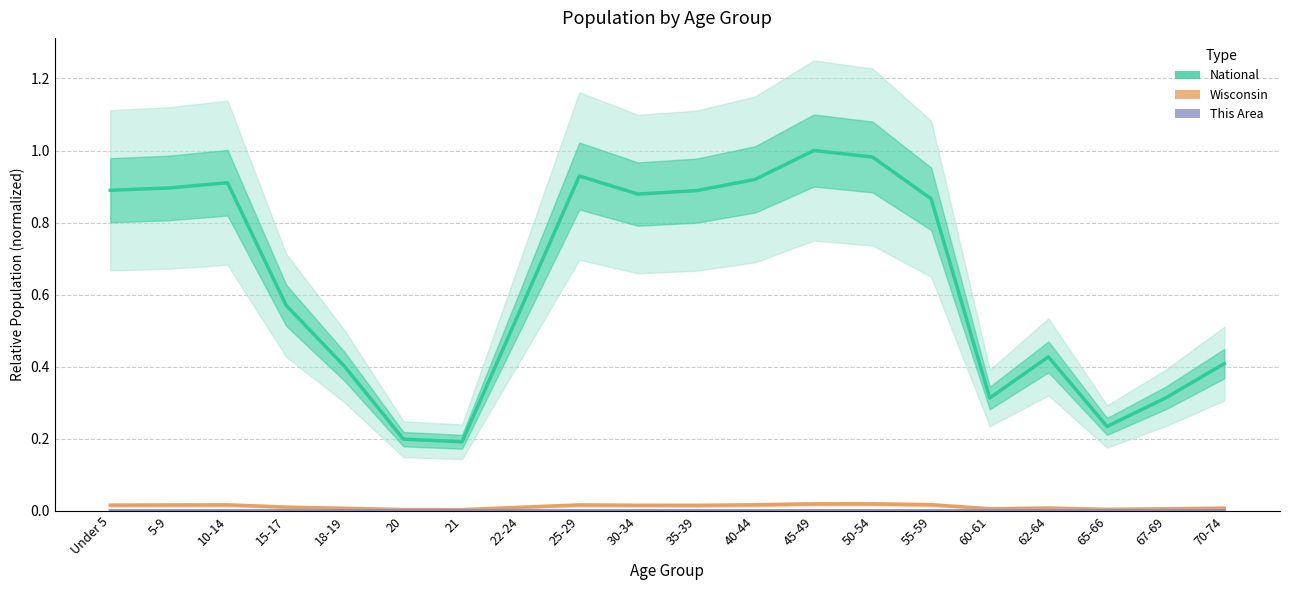

How many interior local peaks does the Wisconsin series have?

4